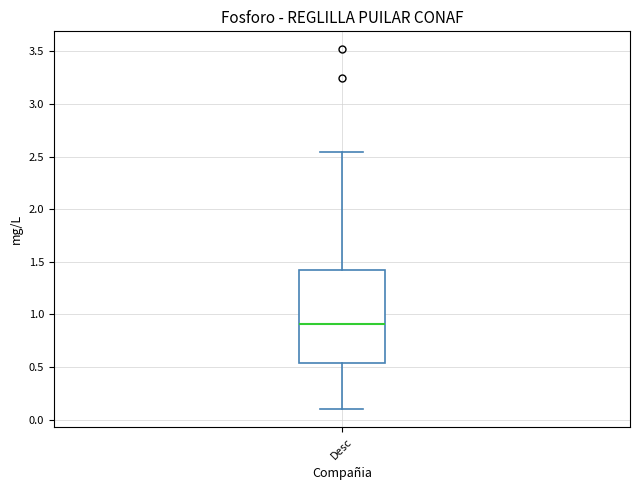

Transcribe this box plot: give where the median line is, the range the box spans, and where the two whiskers end, as read against the y-axis. The values are not printed on the chart, so give them approximately, as read against the axis.

median 0.90, box 0.55 to 1.40, whiskers 0.10 to 2.55